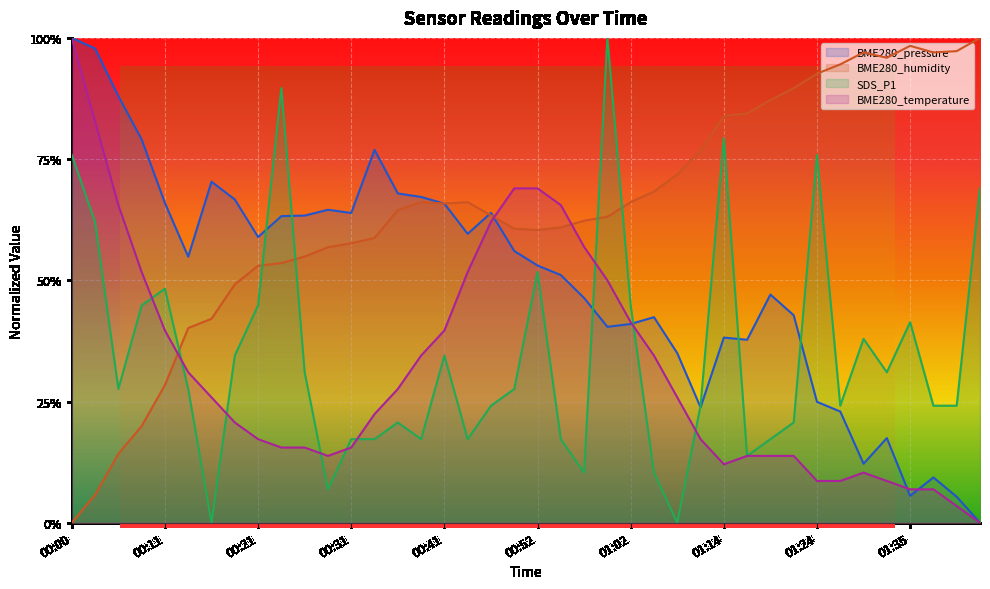

After their last crossing, which series has the higher values: BME280_humidity or BME280_pressure?

BME280_humidity